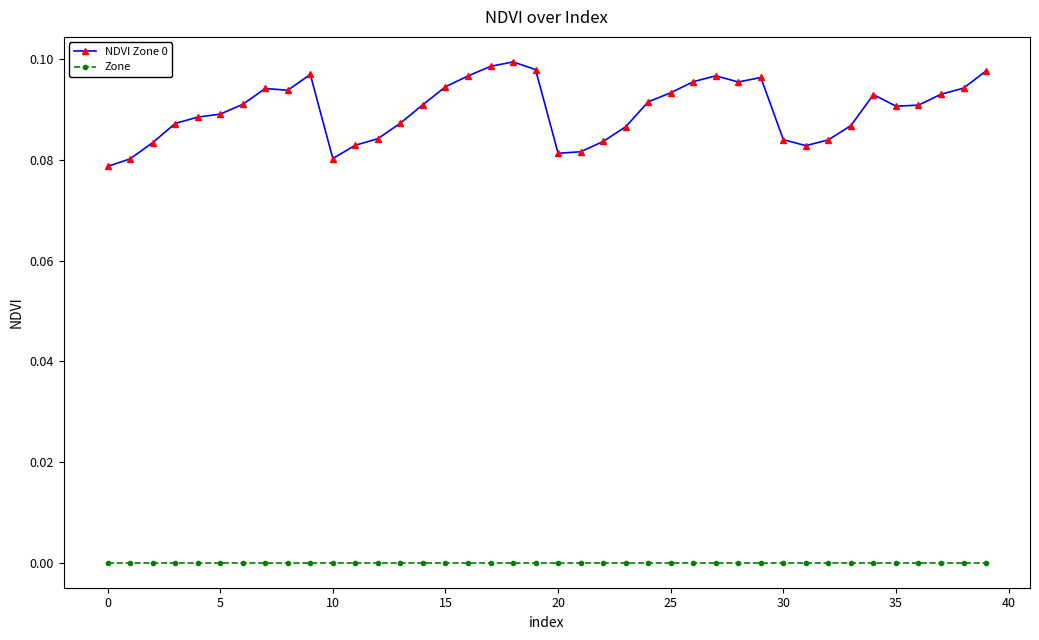

True or false: NDVI Zone 0 has more than 0 points higher than both neighbors.

True